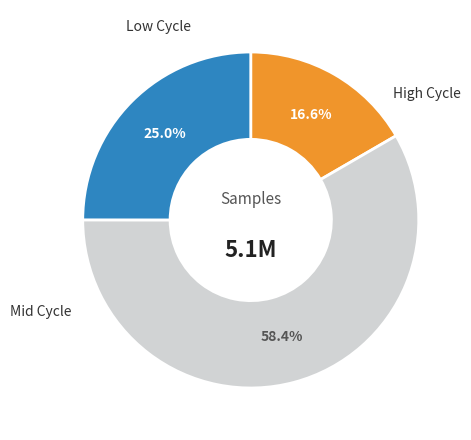

Is there any slice that represents more than half of the pie?

Yes